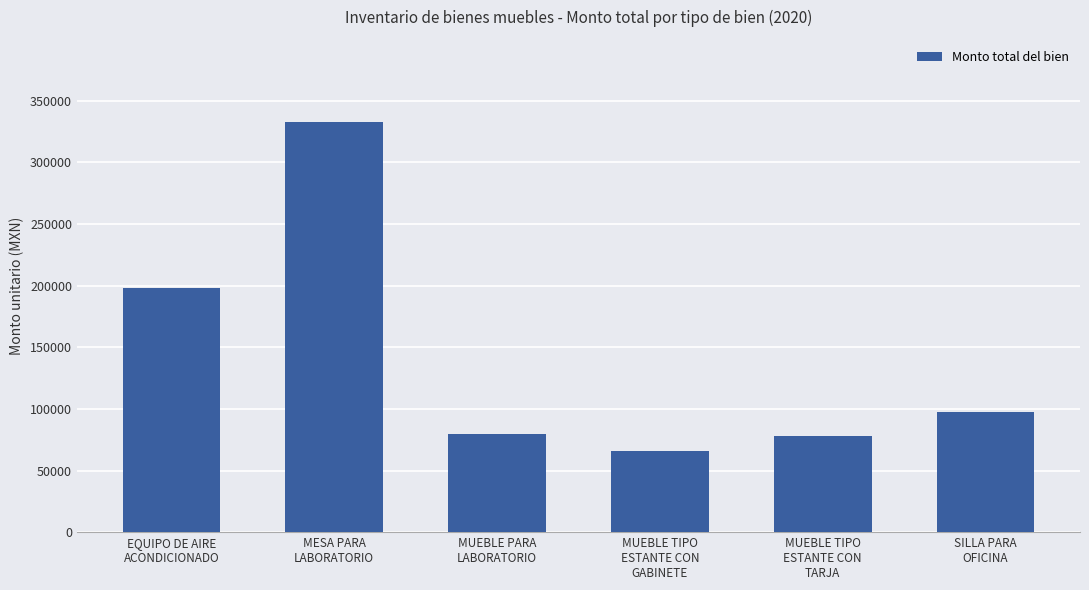

How many values are below 97558?

3